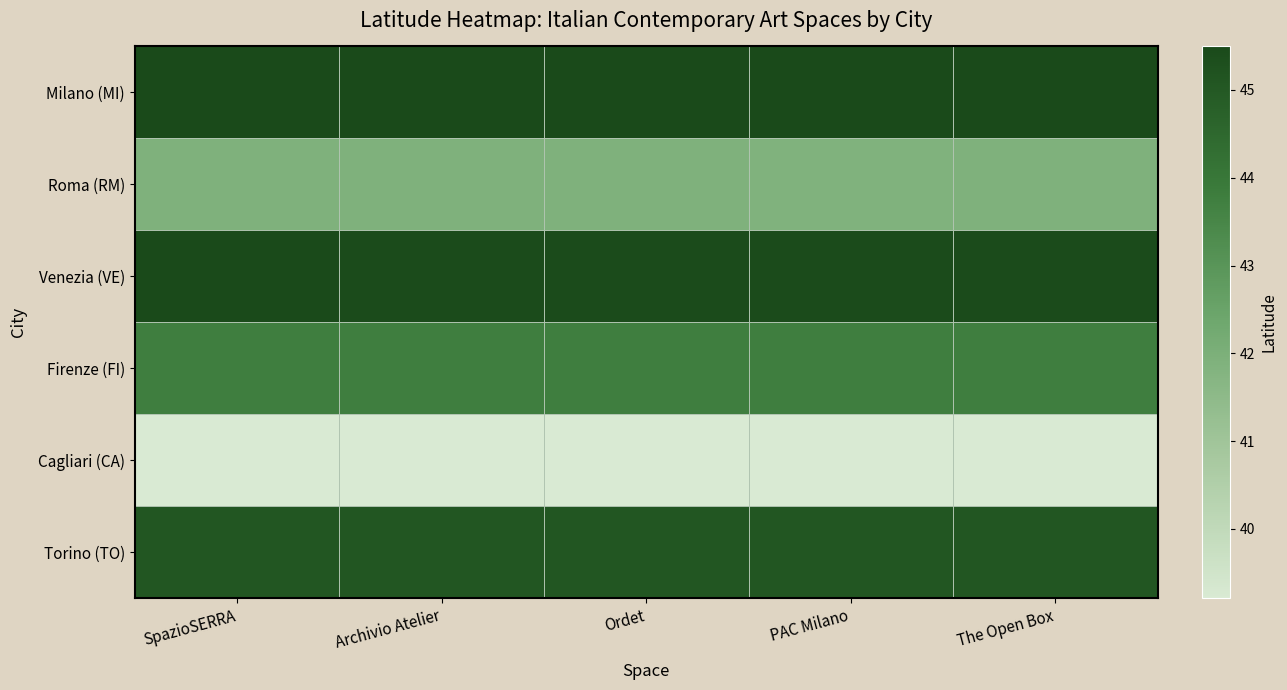

List the series in order of their peak value, highest first.

Milano (MI), Venezia (VE), Torino (TO), Firenze (FI), Roma (RM), Cagliari (CA)